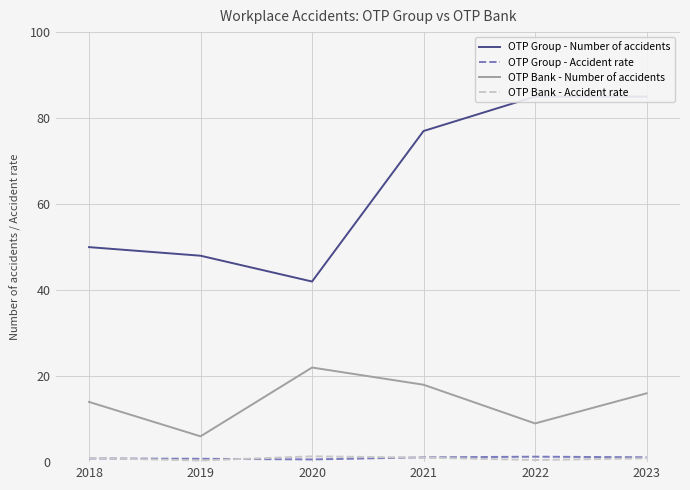

Rank the categories by OTP Bank - Accident rate value from highest to lowest.

2020, 2021, 2018, 2023, 2022, 2019